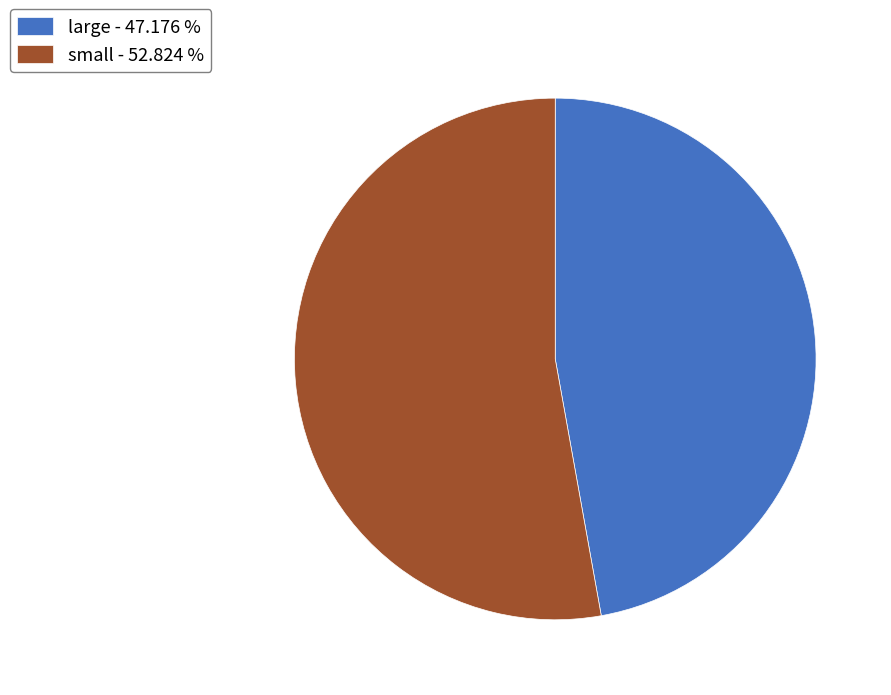

Is there a majority slice in this chart?

Yes